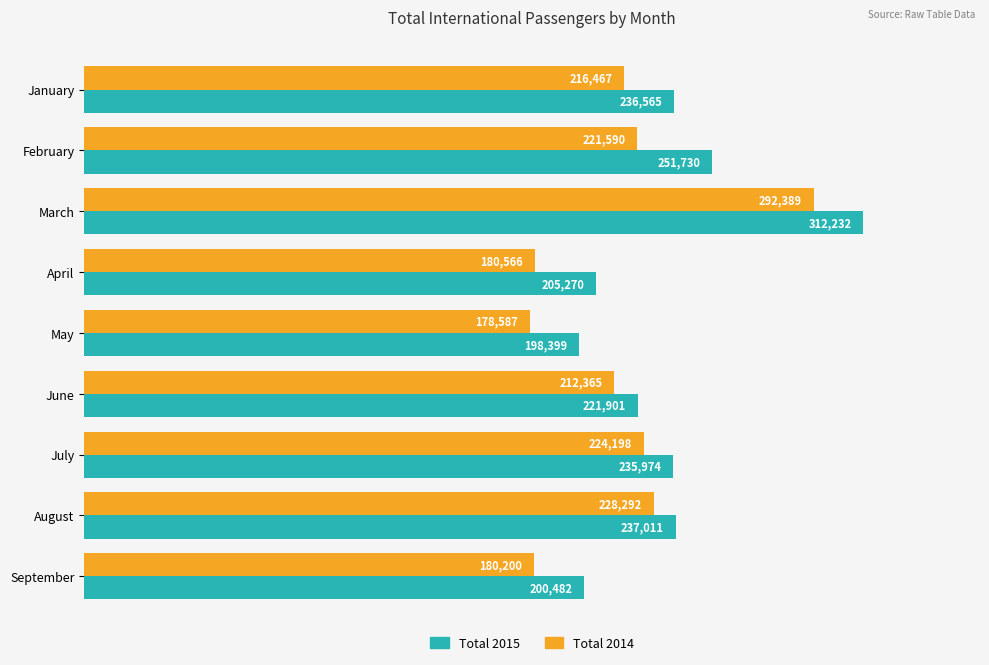

The Total 2014 series shows 224198 at July. True or false?

True